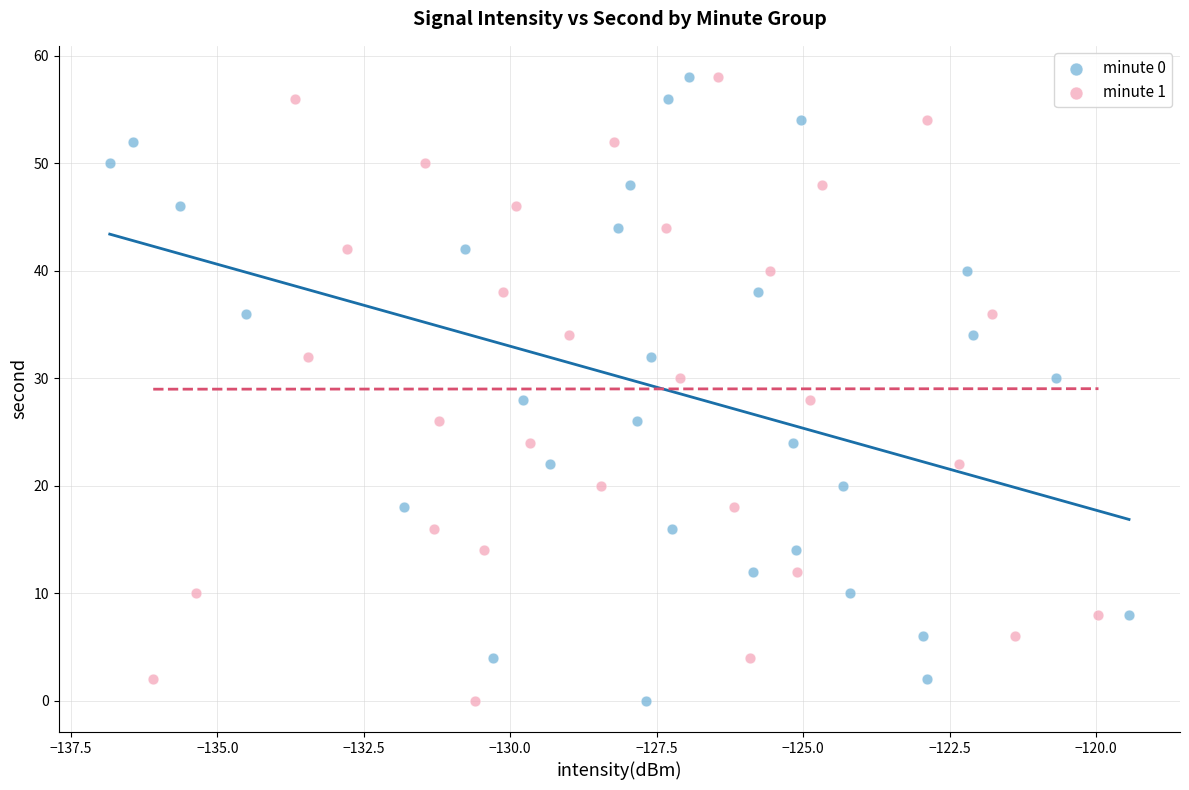

What are all the series names shown in the legend?

minute 0, minute 1